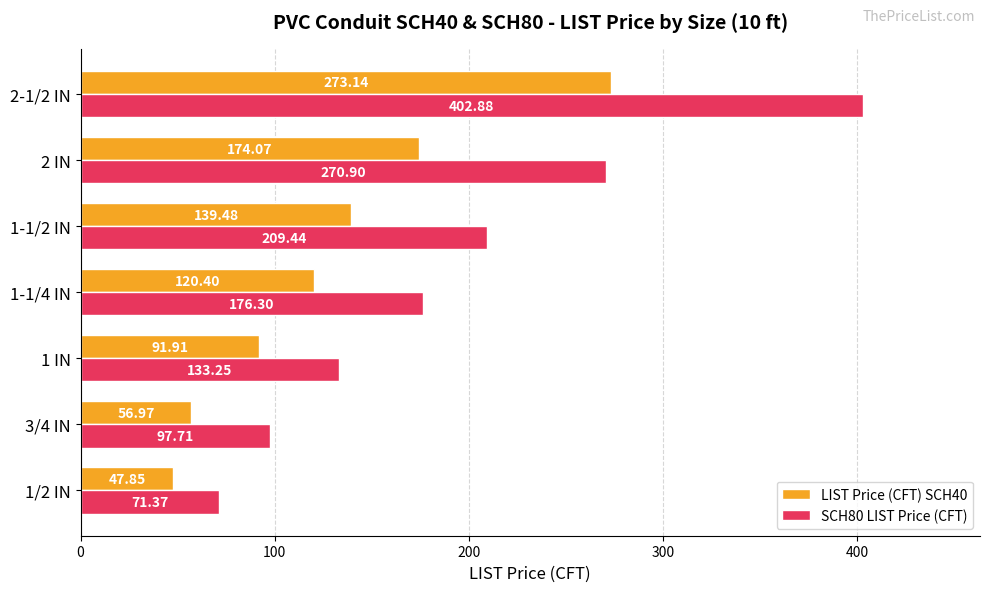

List the series in order of their peak value, lowest first.

LIST Price (CFT) SCH40, SCH80 LIST Price (CFT)